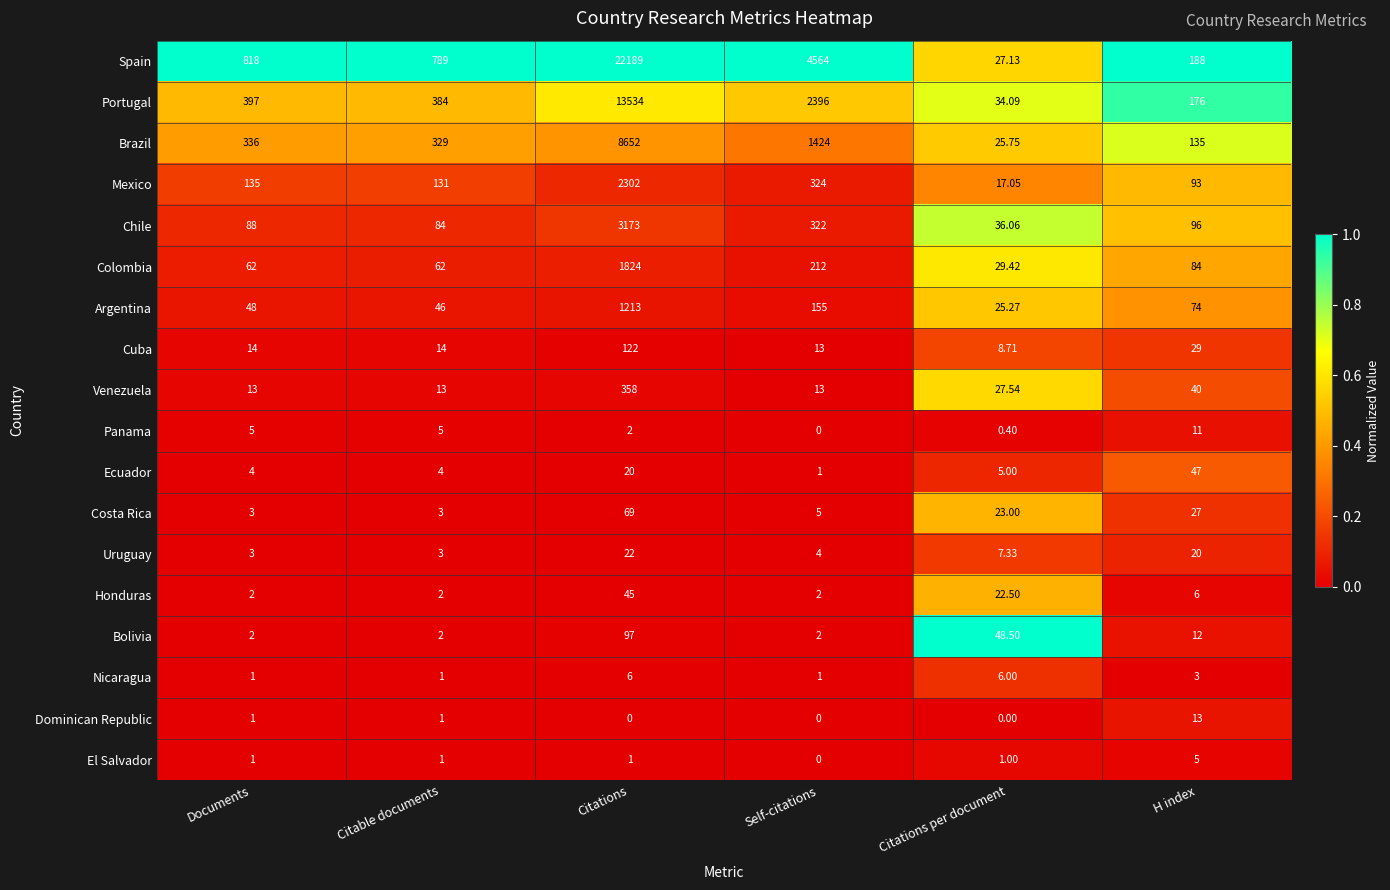

Which series changed the most between Self-citations and Citations per document?

Spain